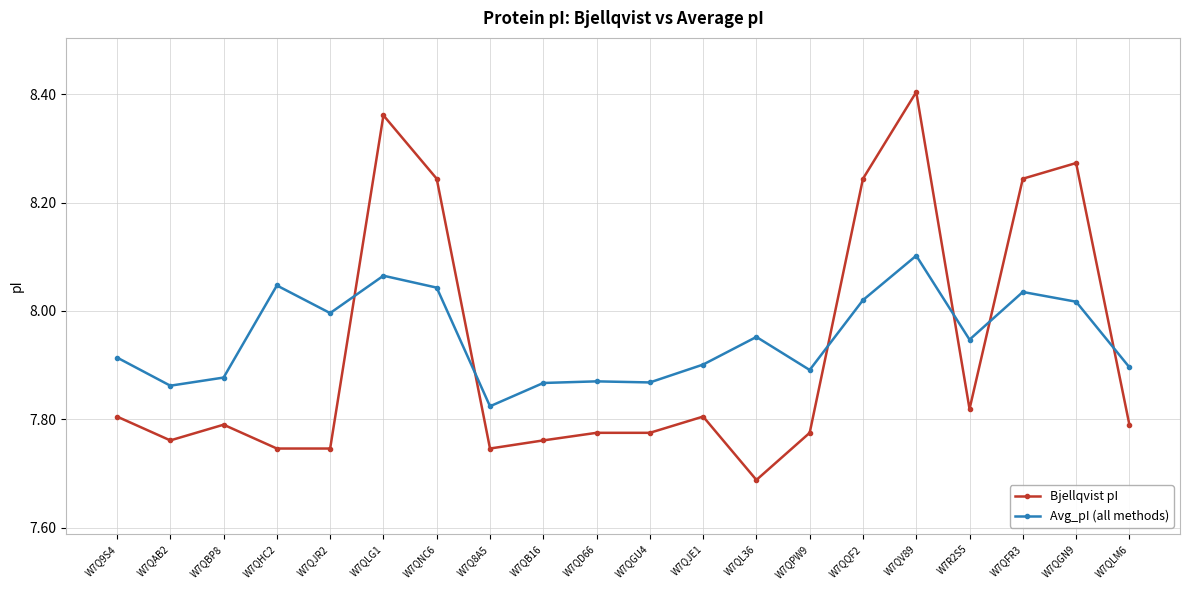

Between which two adjacent categories do Avg_pI (all methods) and Bjellqvist pI first intersect?

W7QJR2 and W7QLG1